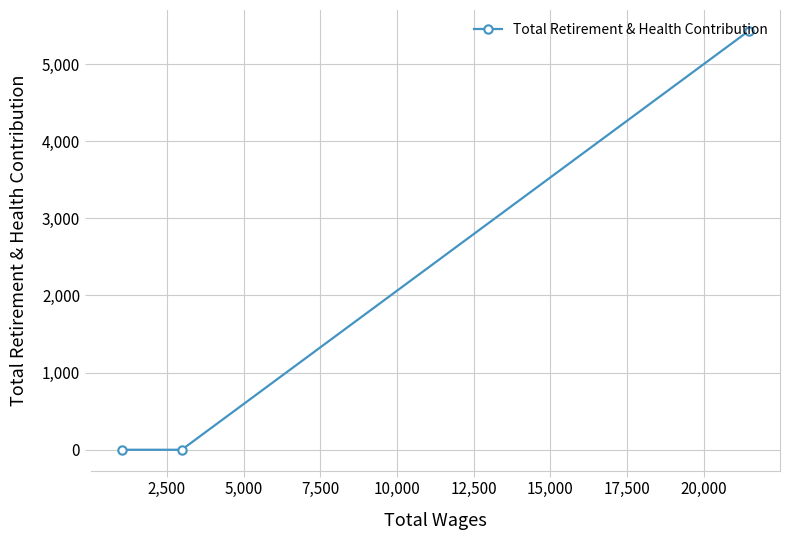

Count the values in the range 0 to 5430.

3